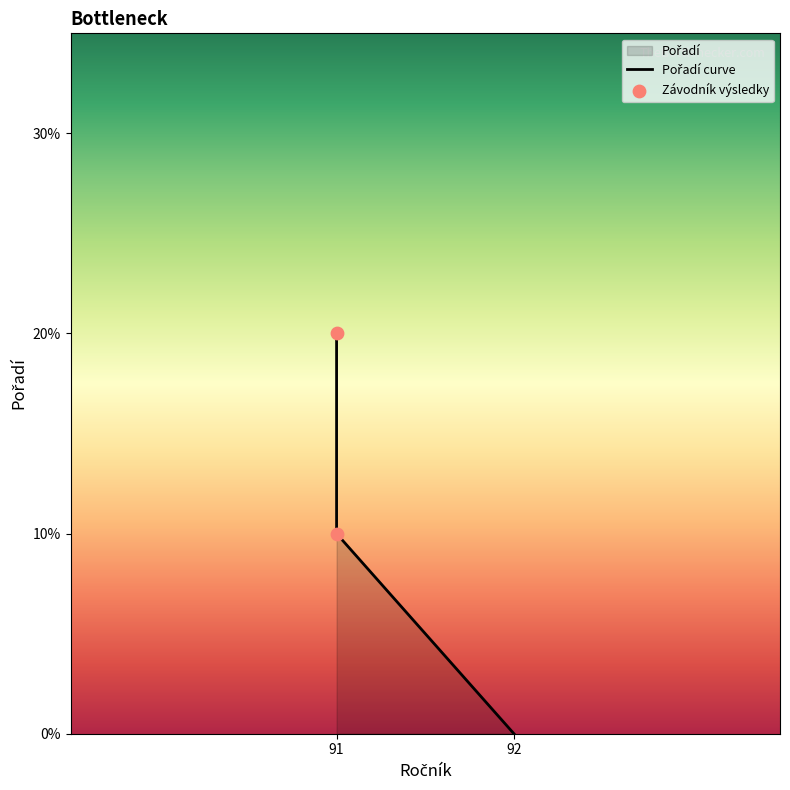

Approximately how many times larger is the value at 91 compared to 91?

0.5